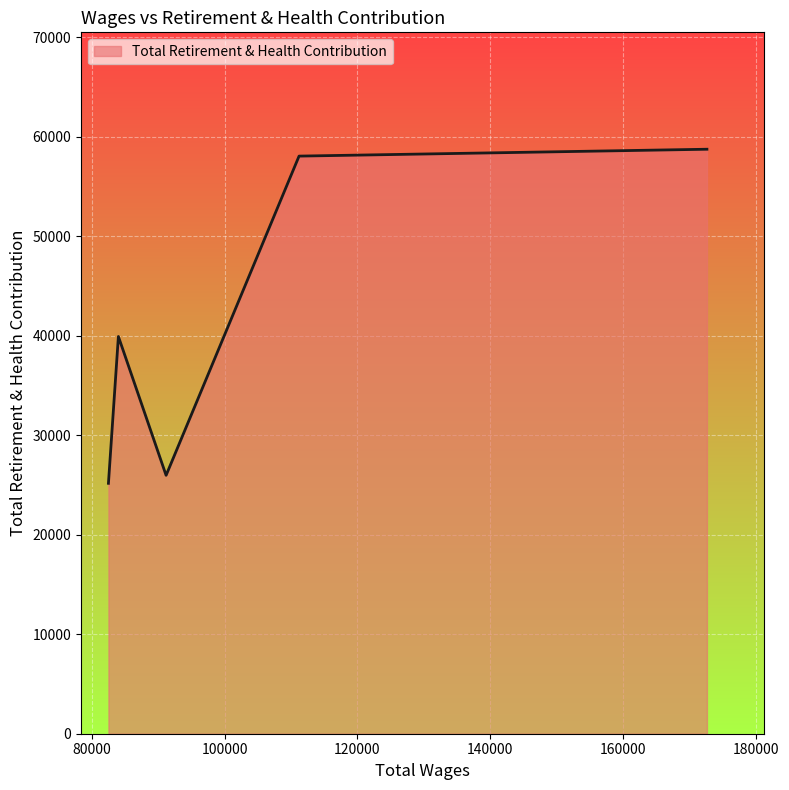

What is the difference between the maximum and minimum values?

33567